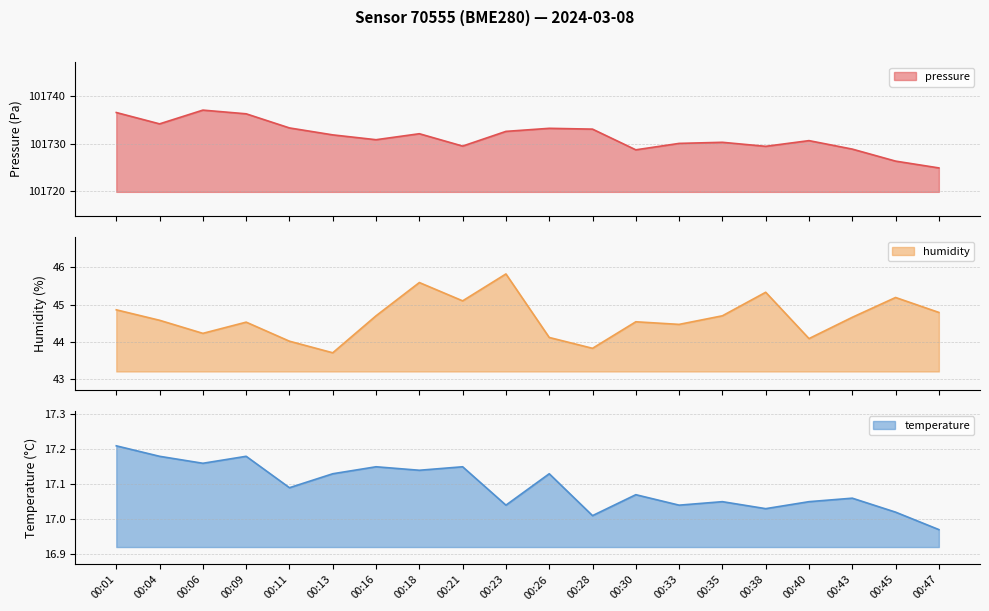

How many data points in temperature are above 17?

19